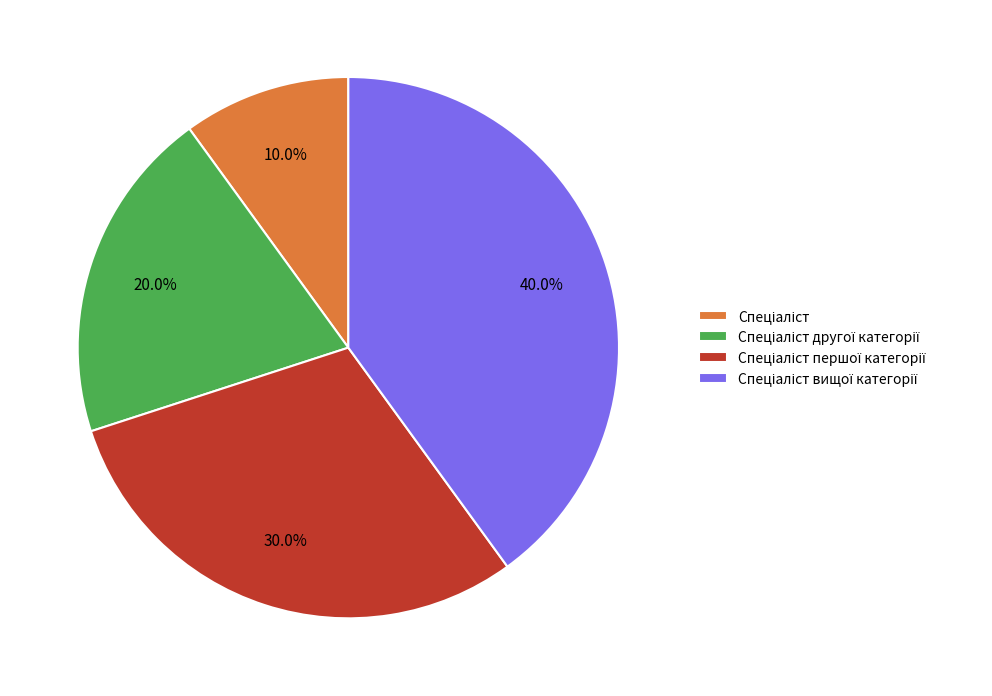

Is there a majority slice in this chart?

No